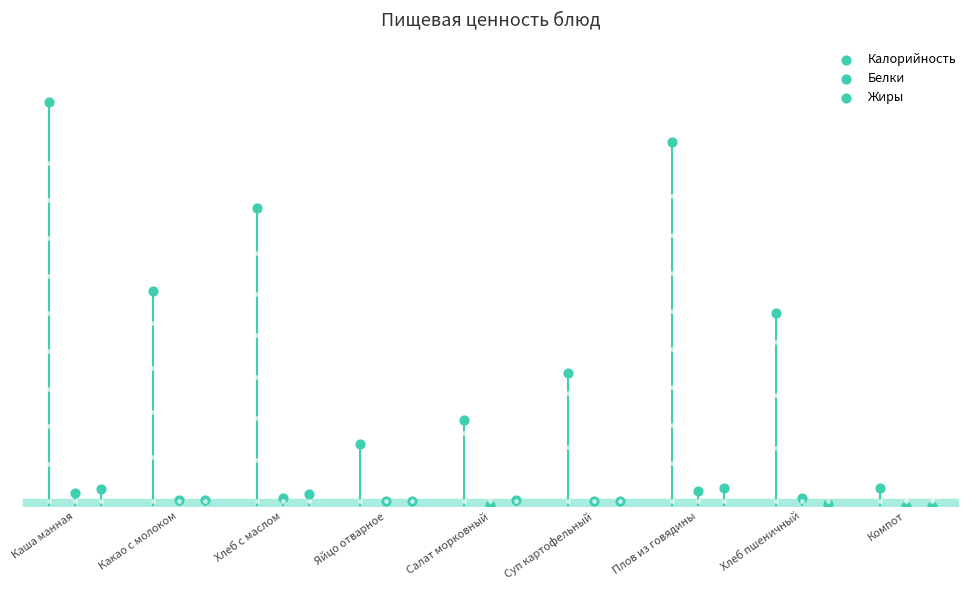

At which category is the sum across all series the highest?

Каша манная